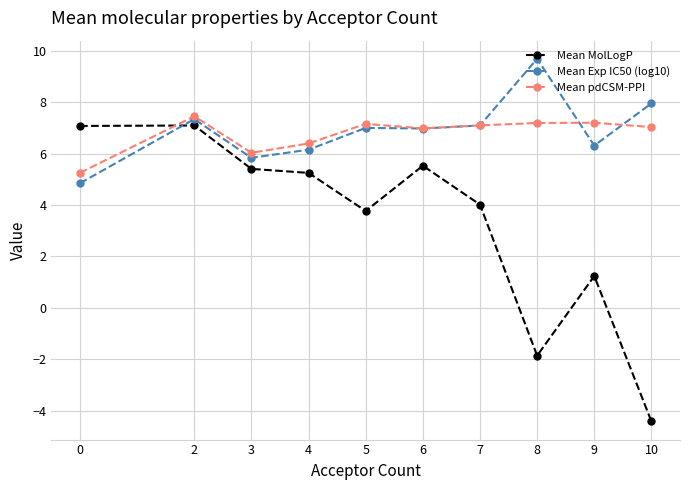

True or false: Mean Exp IC50 (log10) and Mean MolLogP intersect in this chart.

True